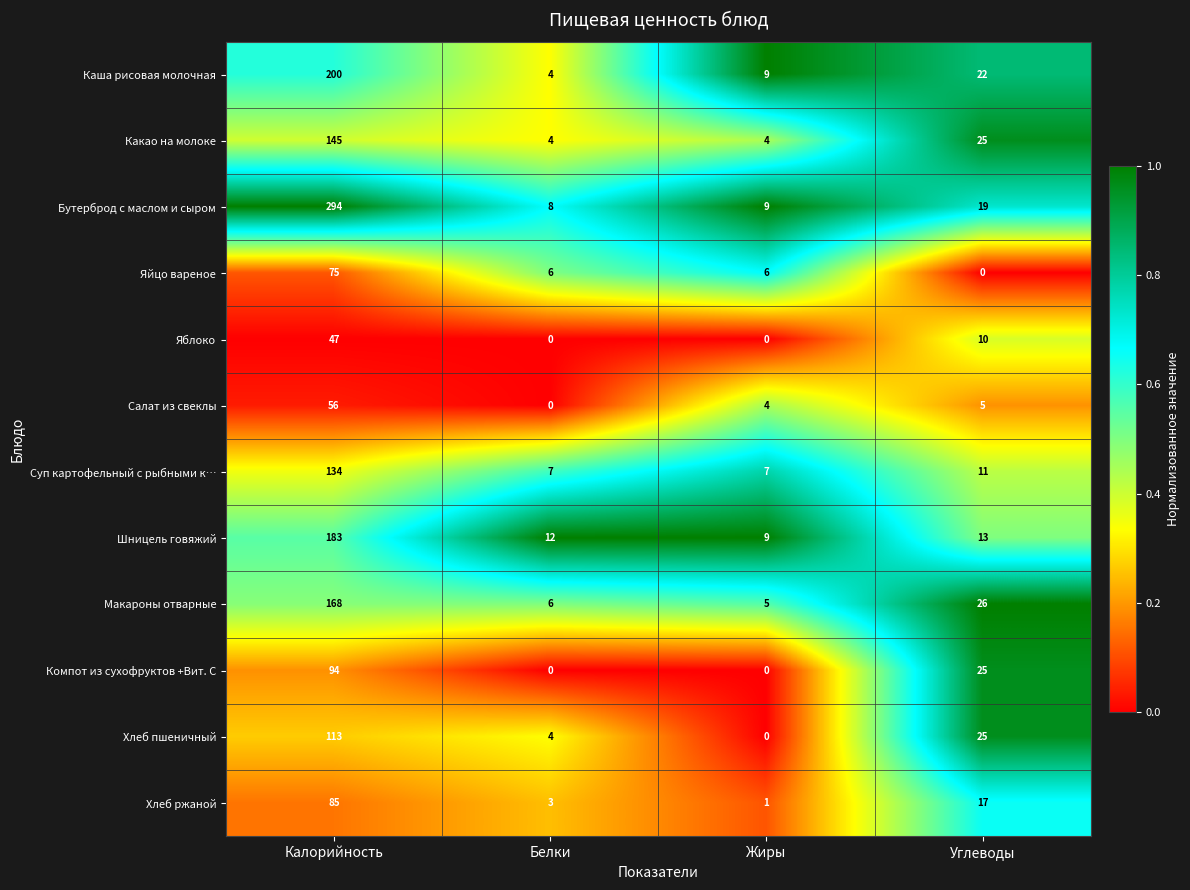

List the series in order of their peak value, lowest first.

Яблоко, Салат из свеклы, Яйцо вареное, Хлеб ржаной, Компот из сухофруктов +Вит. С, Хлеб пшеничный, Суп картофельный с рыбными к…, Какао на молоке, Макароны отварные, Шницель говяжий, Каша рисовая молочная, Бутерброд с маслом и сыром